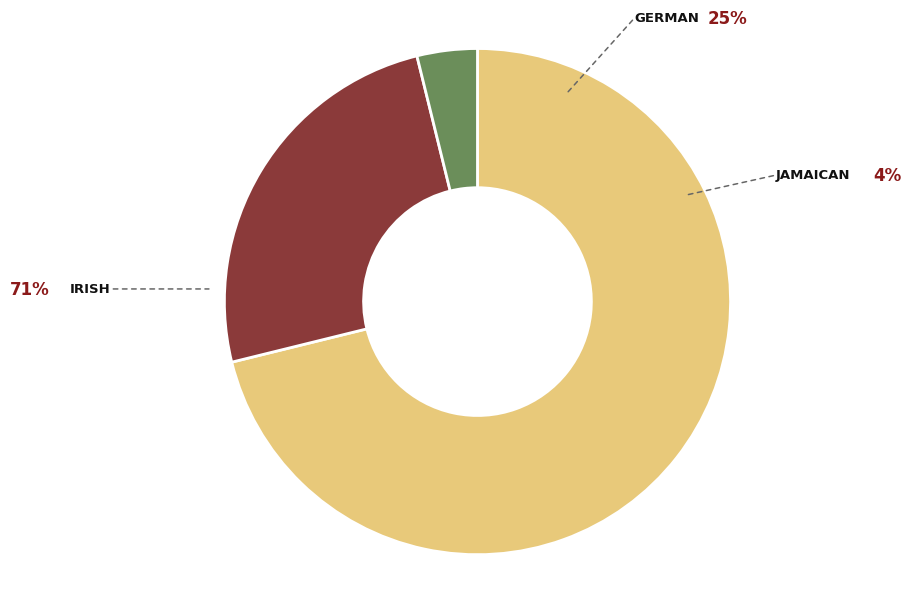

Is there a majority slice in this chart?

Yes